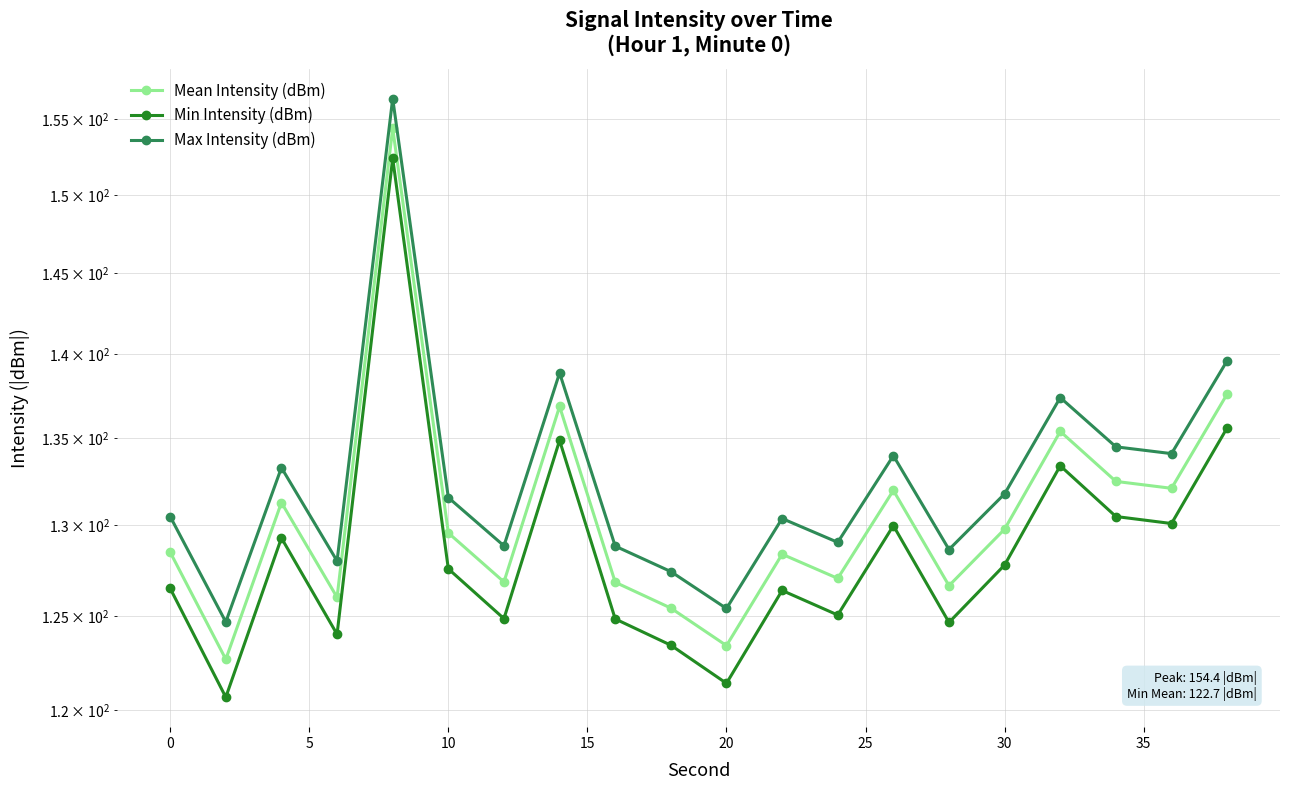

The Min Intensity (dBm) series shows 78.3 at 10. True or false?

False